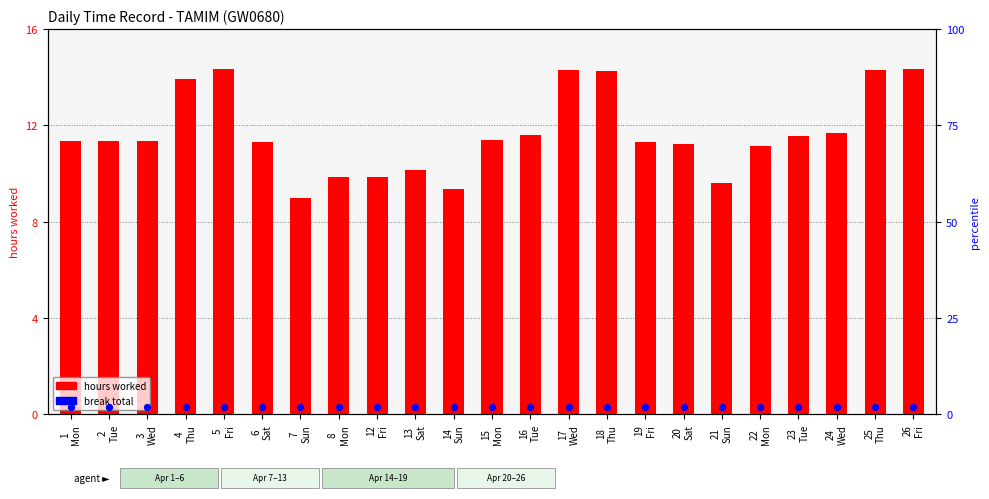

At which category is the sum across all series the highest?

5
Fri